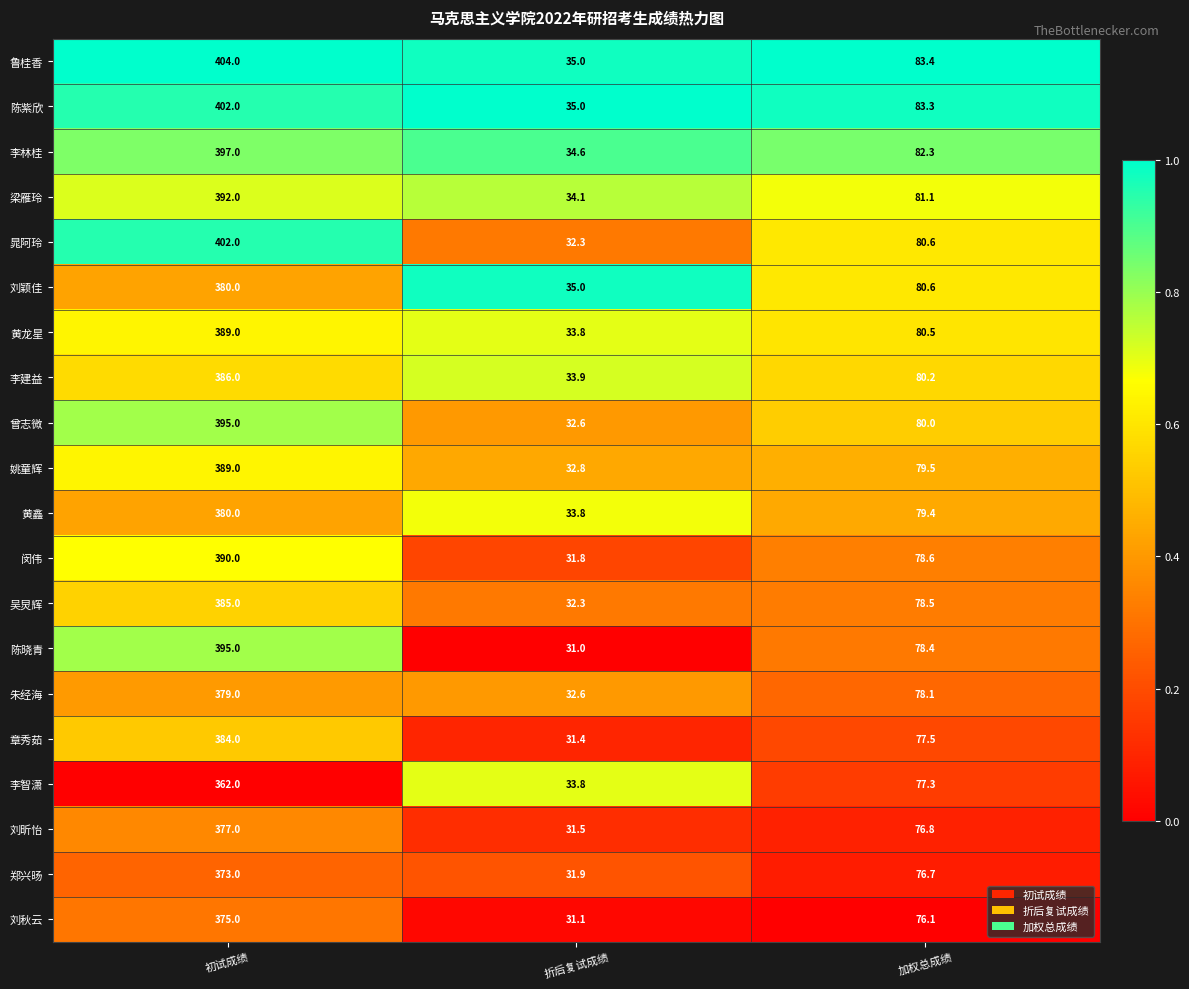

What is the greatest value displayed?

404.0